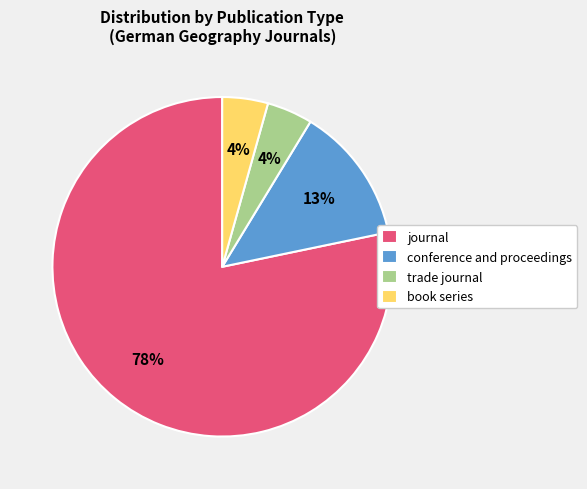

Which category has the biggest portion of the pie?

journal